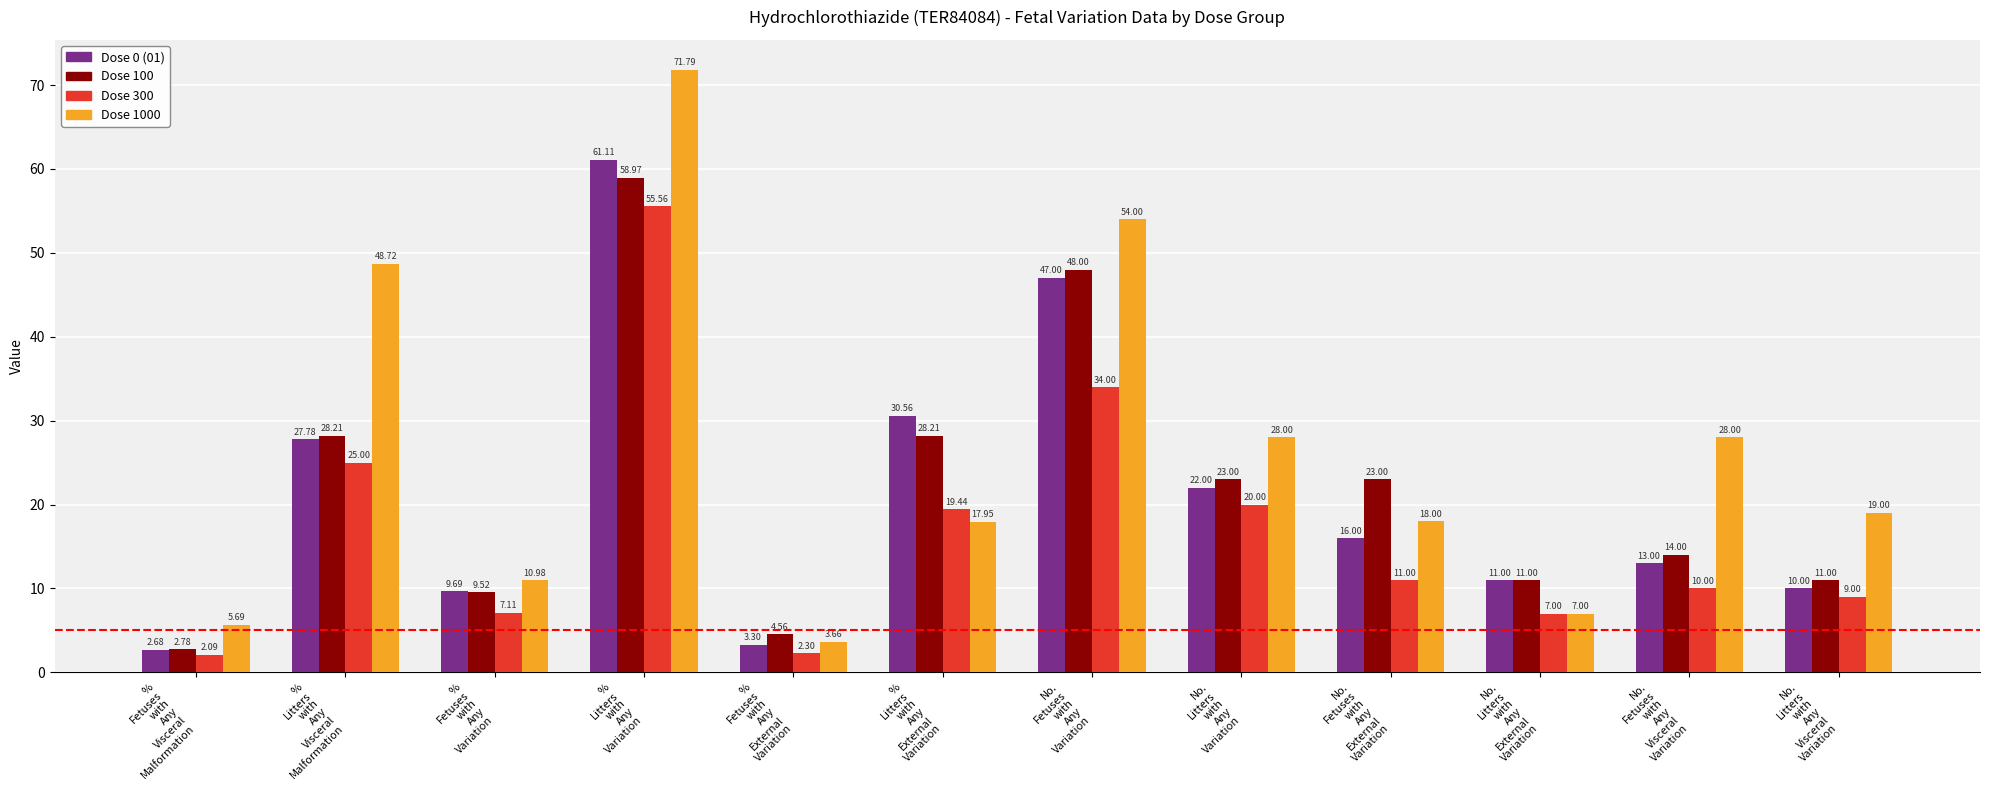

How many series are shown in this chart?

4